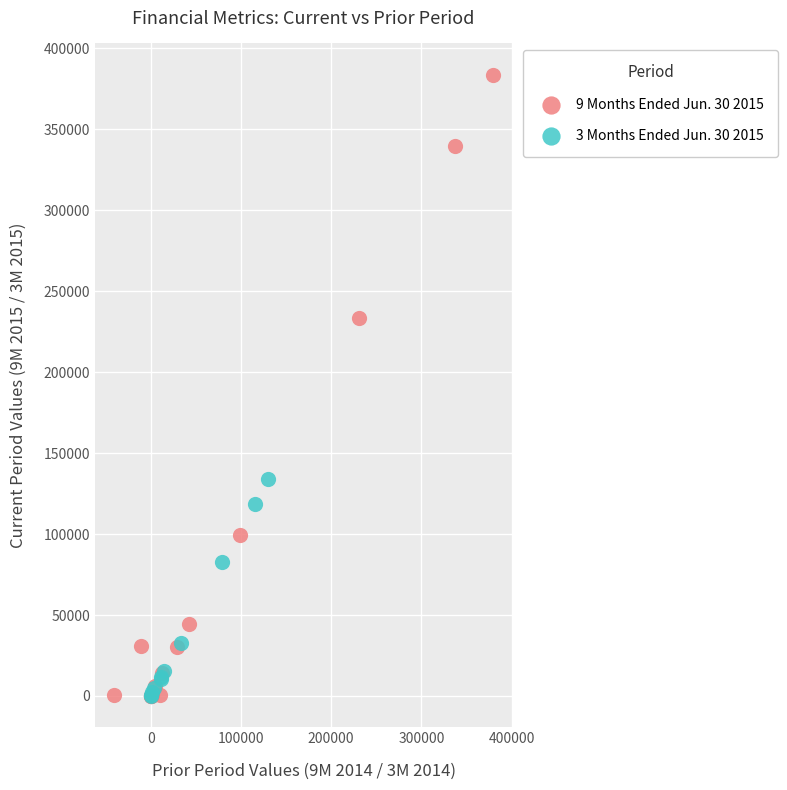

Which series has the largest Y range (max minus min)?

9 Months Ended Jun. 30 2015